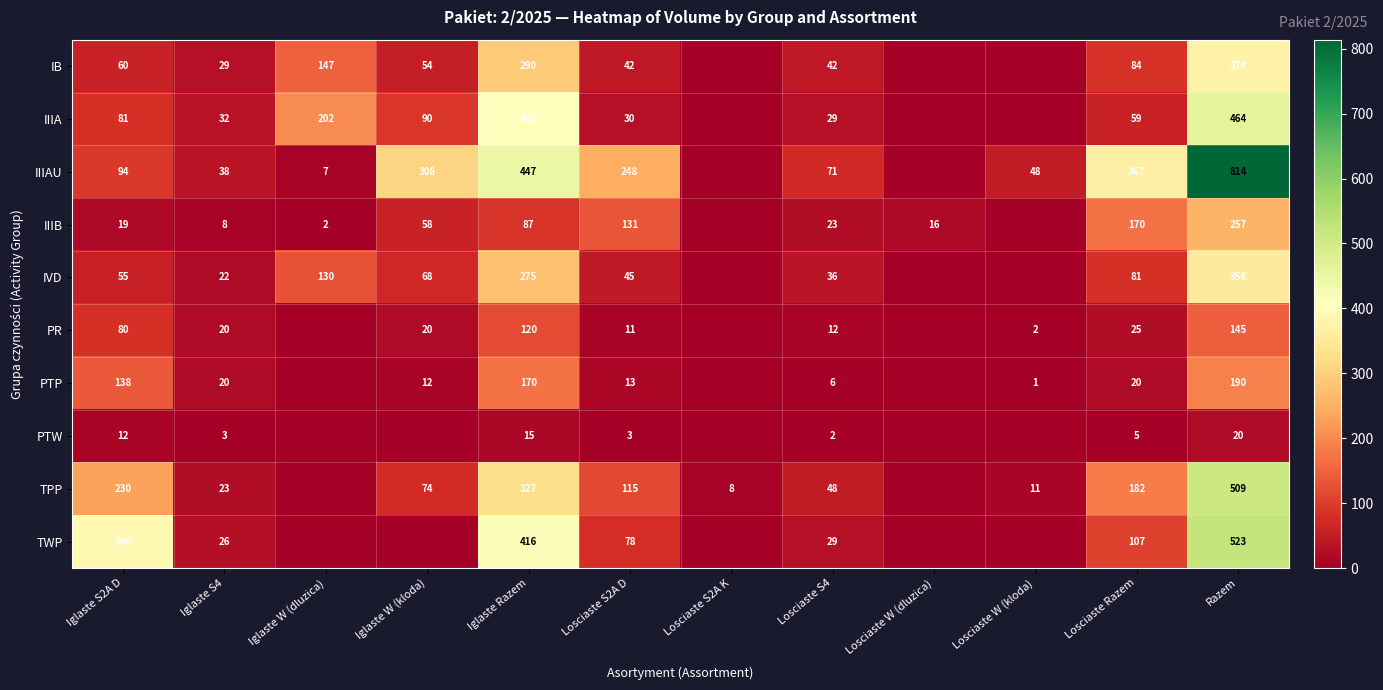

What is the sum of the TPP values at Losciaste W (kloda) and Losciaste S4?

59